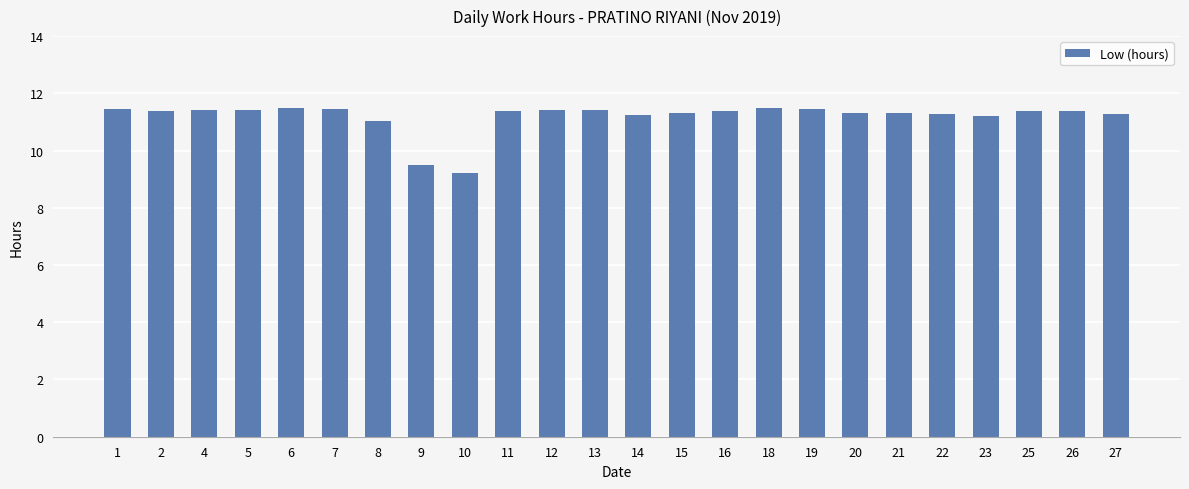

What is the maximum value shown in the chart?

11.5